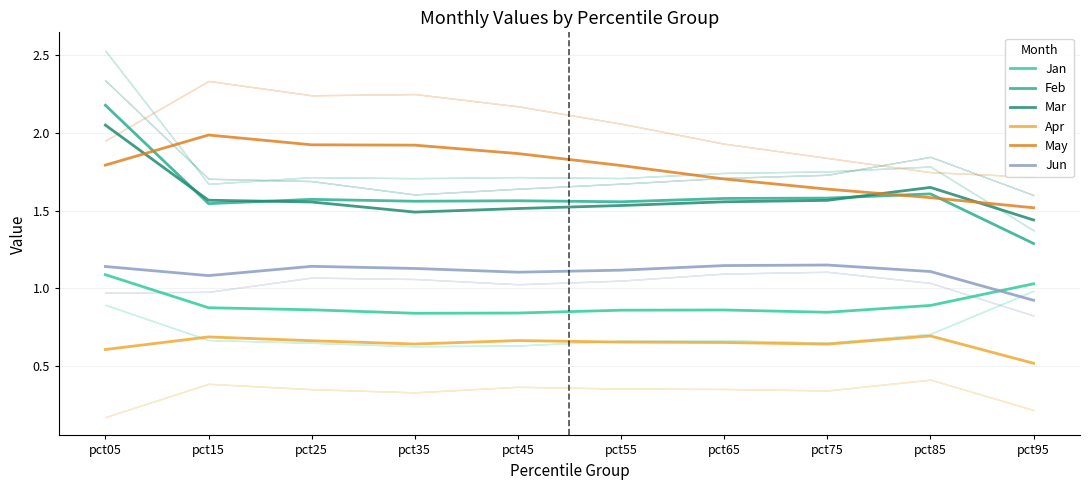

Is this an area chart (filled region under the line)?

No